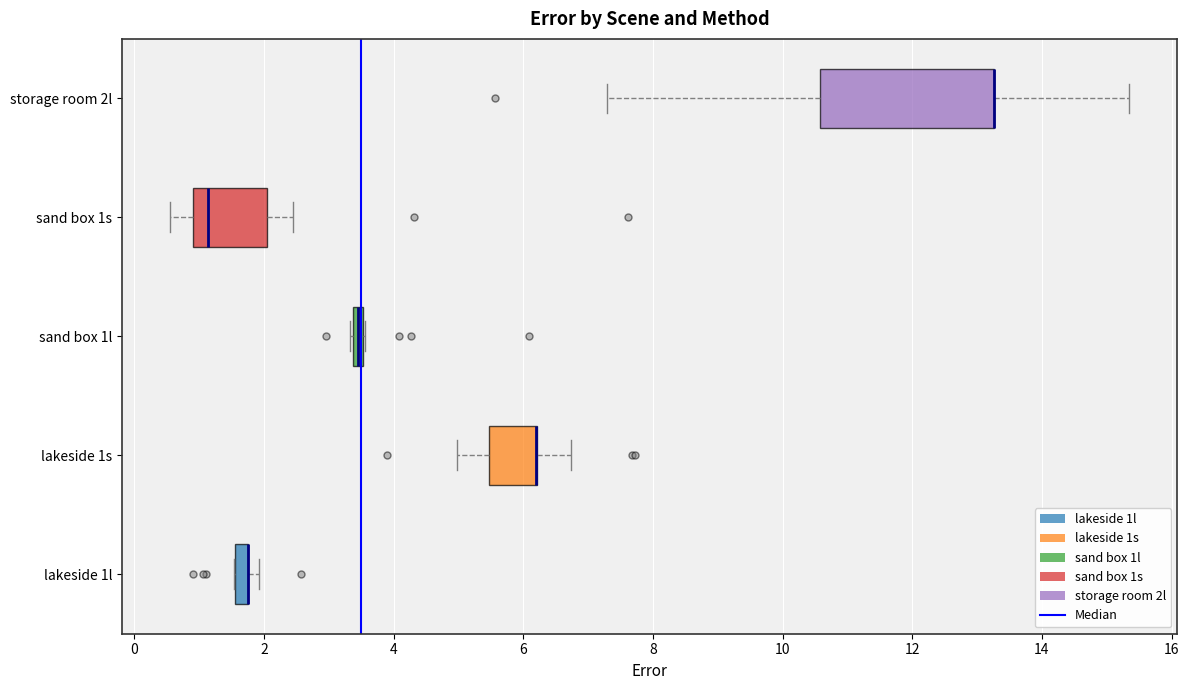

Which box is the widest, from its left edge to its right edge?

storage room 2l